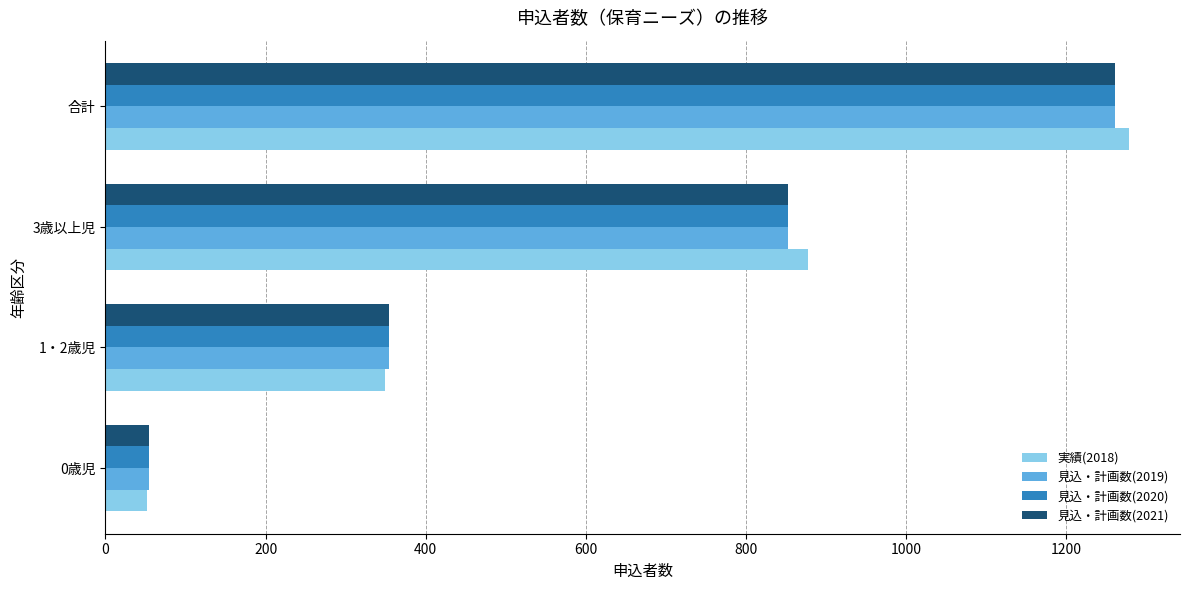

Is the value of 実績(2018) at 合計 greater than the value of 見込・計画数(2021) at 0歳児?

Yes